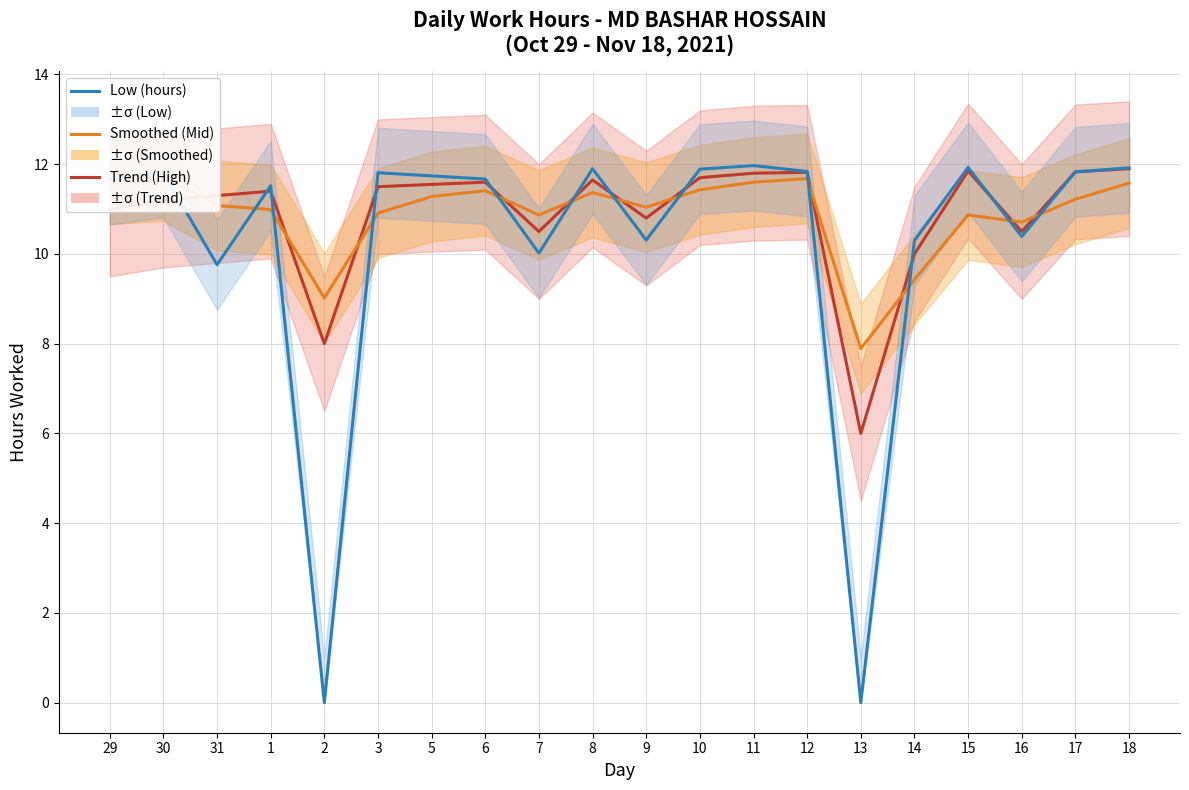

At how many categories does at least one series exceed 9?

19